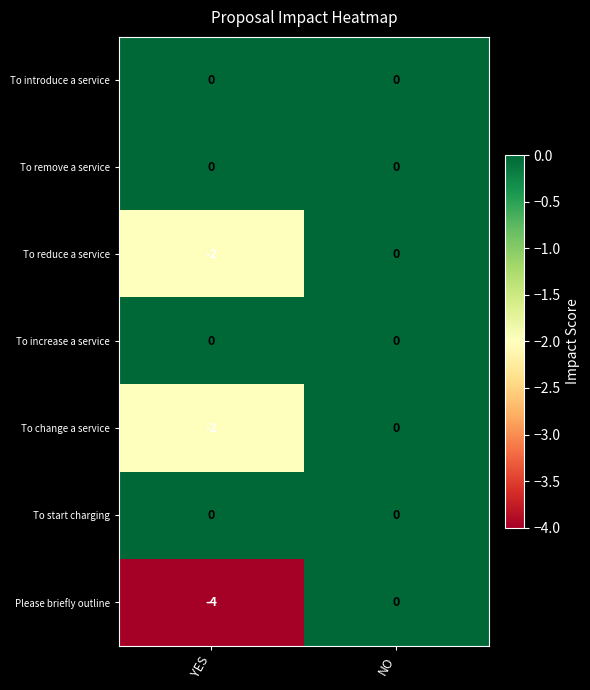

Which series has the widest spread of values?

Please briefly outline